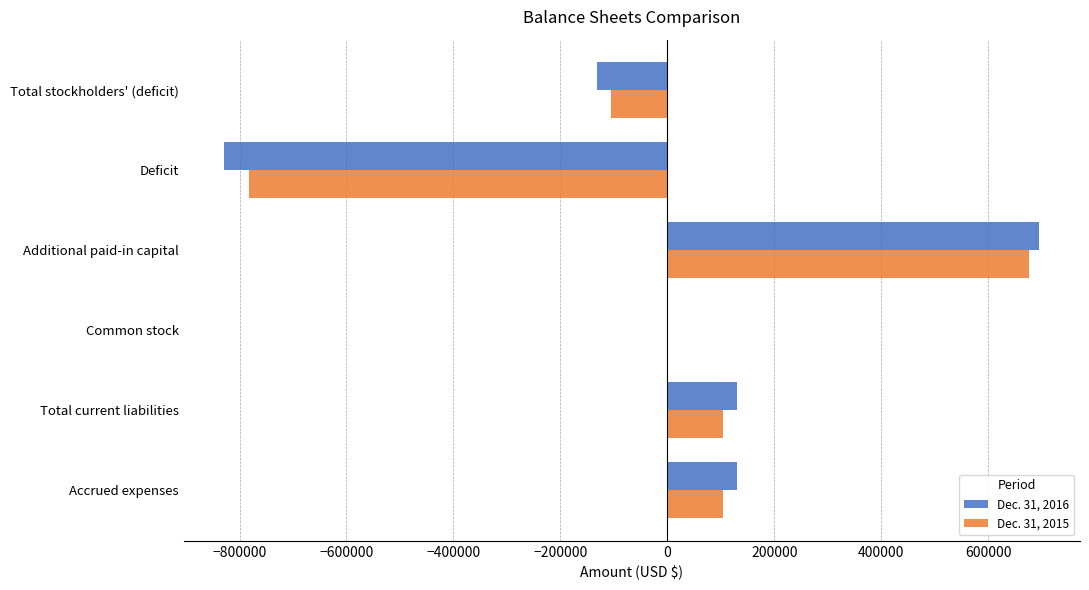

What is the total value across all series at Total current liabilities?

235372